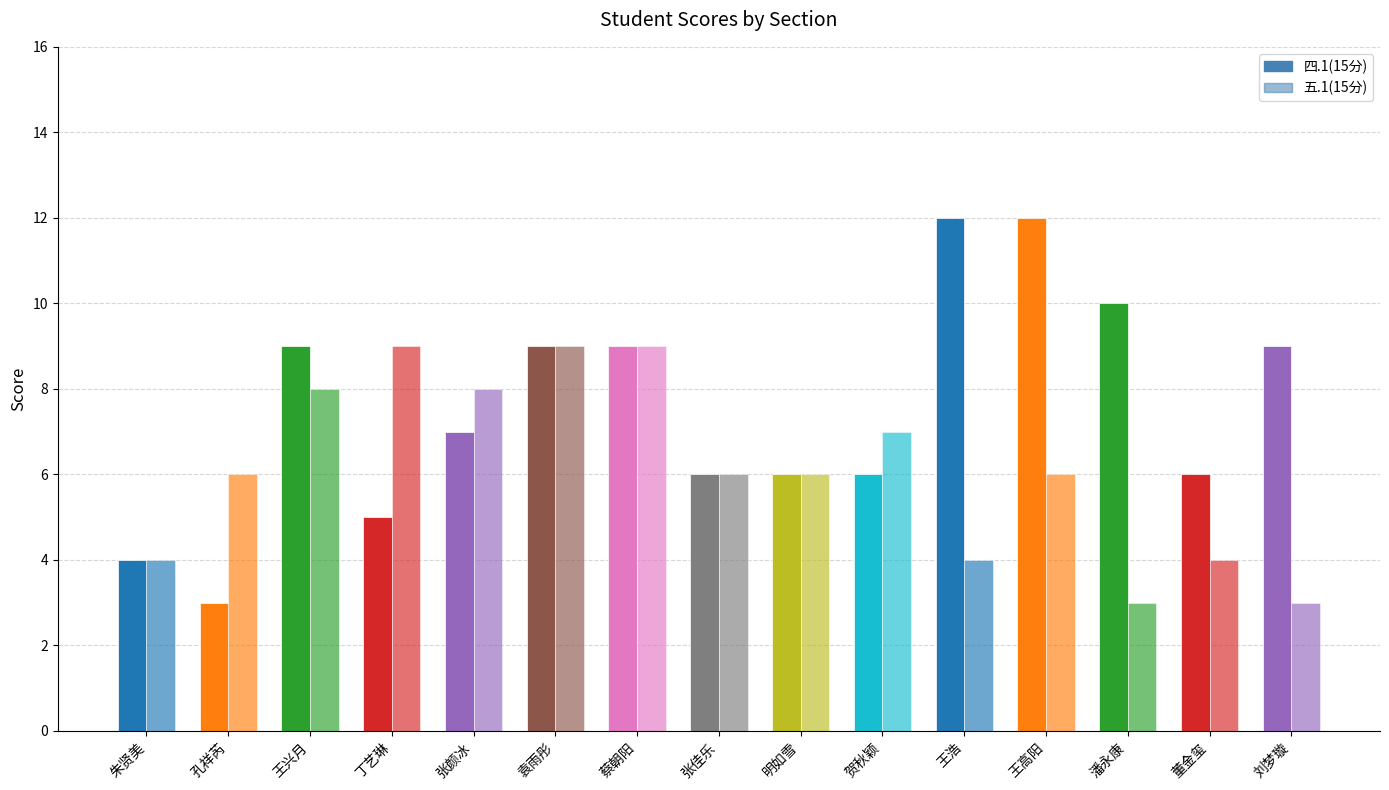

What is the total value across all series at 蔡朝阳?

18